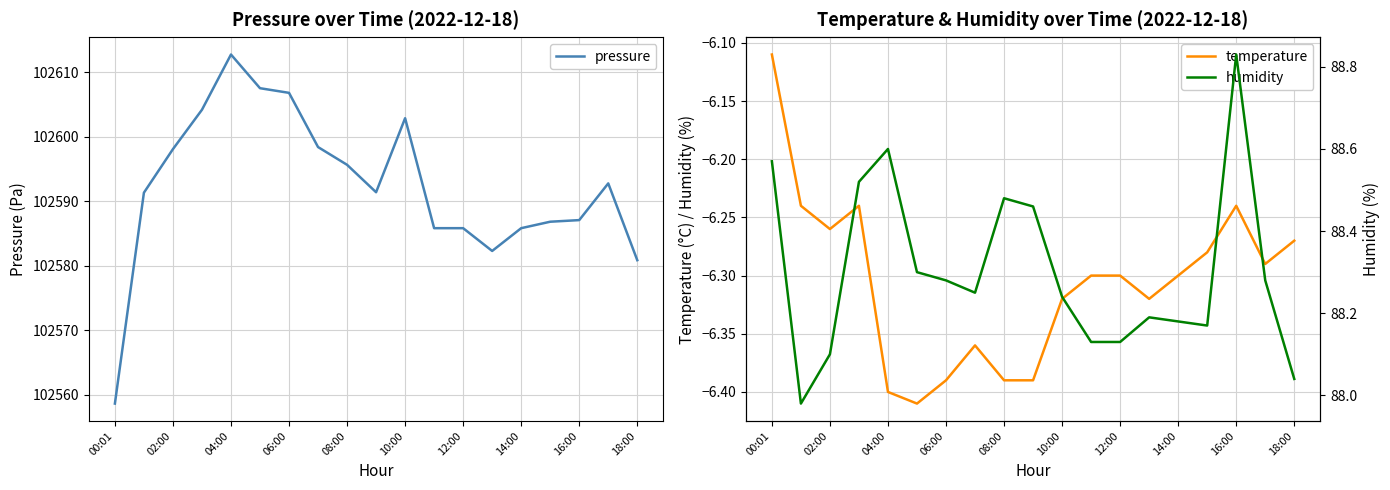

Which series changed the most between 00:01 and 13?

pressure